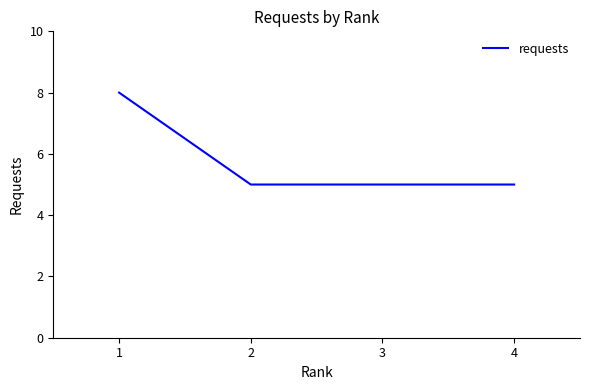

True or false: the data has more than 1 interior local peaks.

False